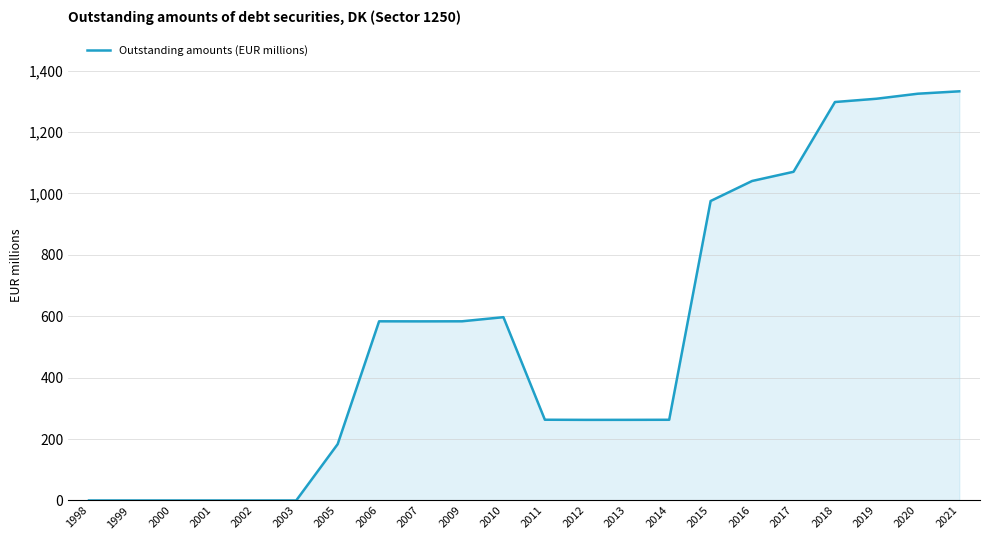

What is the difference between the values at 2015 and 1999?

975.4